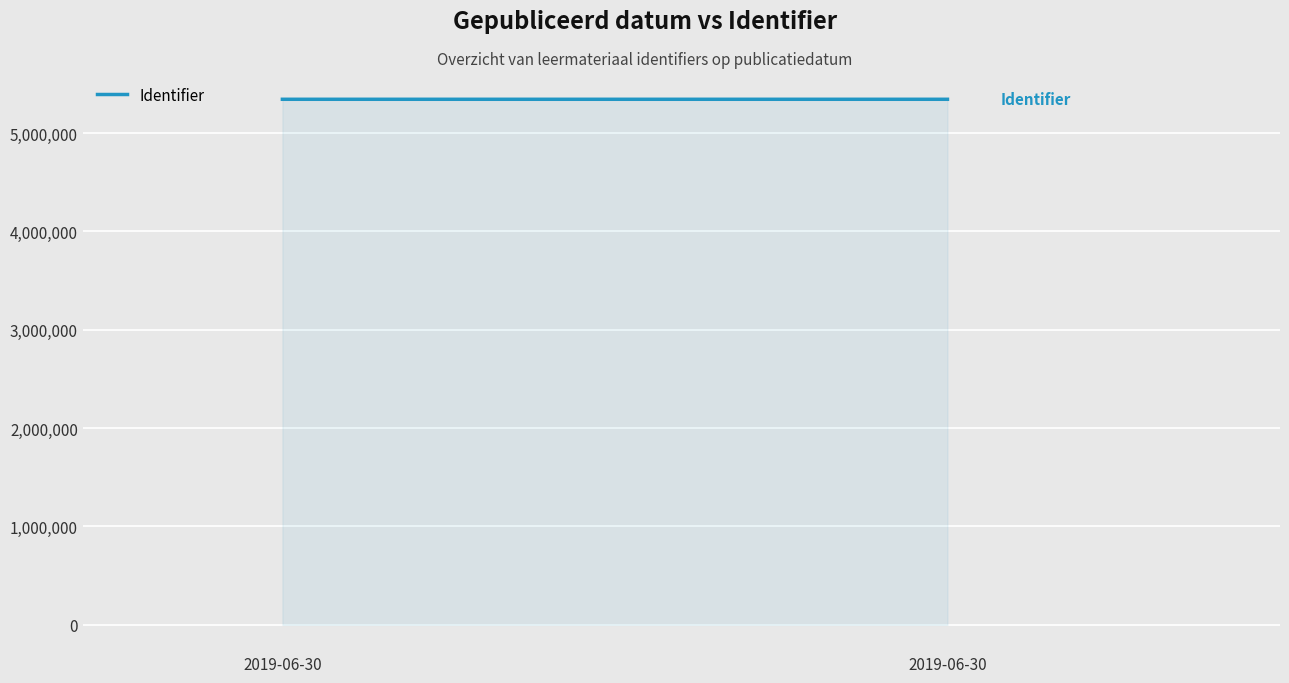

Which category has the highest value across all series?

2019-06-30